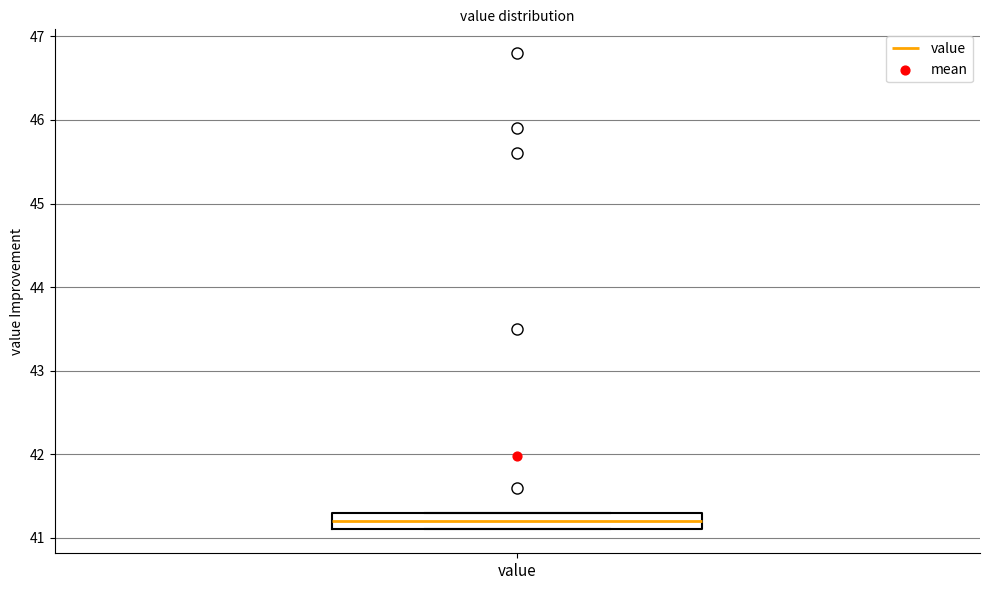

Read this box plot against the y-axis: the position of the median line, the range covered by the box, and the ends of both whiskers. The values are not printed on the chart, so give them approximately, as read against the axis.

median 41.2, box 41.1 to 41.3, whiskers 41.1 to 41.3